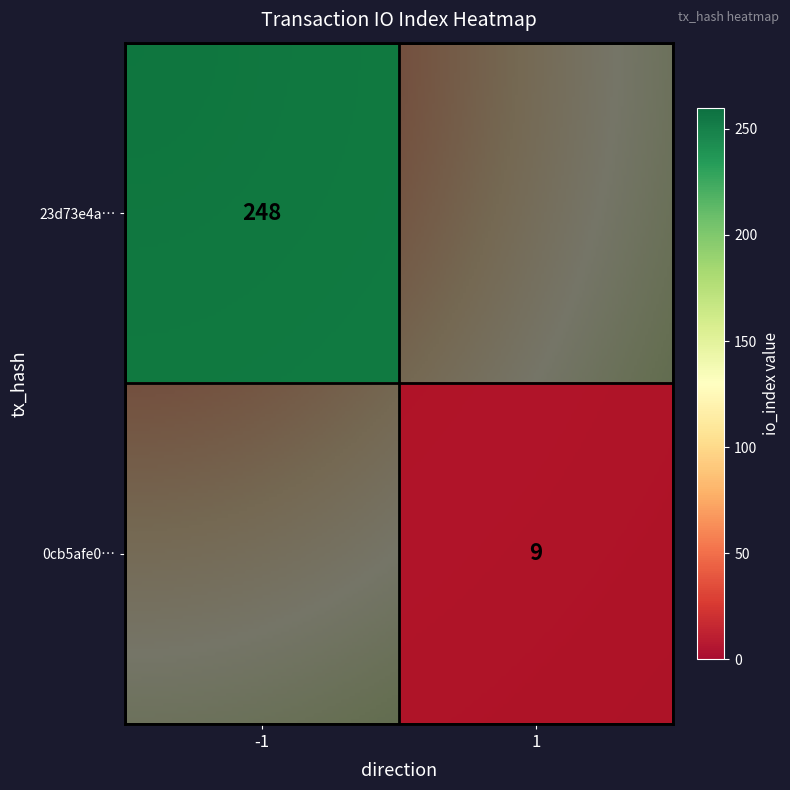

Which series has the widest spread of values?

23d73e4ad001907d32bf692f5343ad90da75427